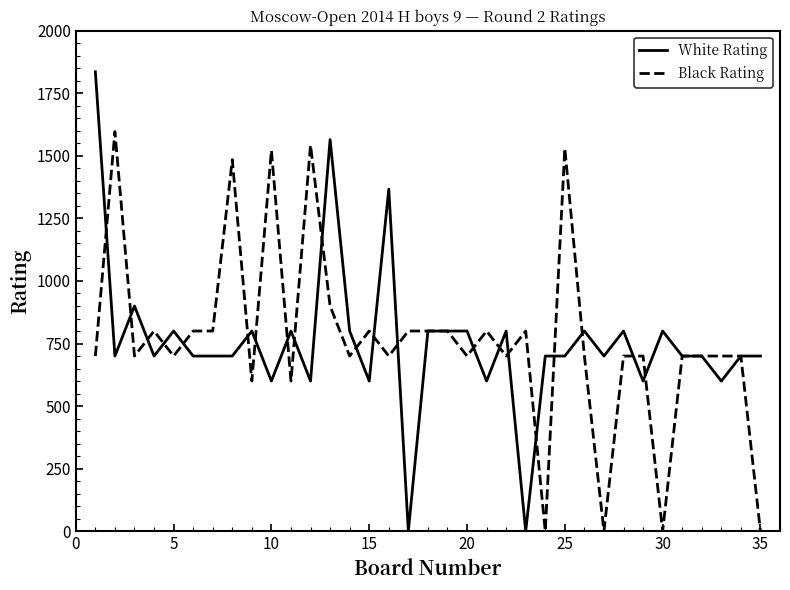

Reading left to right, what are all the values shown in this chart?

White Rating: 1836	700	900	700	800	700	700	700	800	600	800	600	1565	800	600	1367	0	800	800	800	600	800	0	700	700	800	700	800	600	800	700	700	600	700	700
Black Rating: 700	1597	700	800	700	800	800	1485	600	1522	600	1543	900	700	800	700	800	800	800	700	800	700	800	0	1530	700	0	700	700	0	700	700	700	700	0